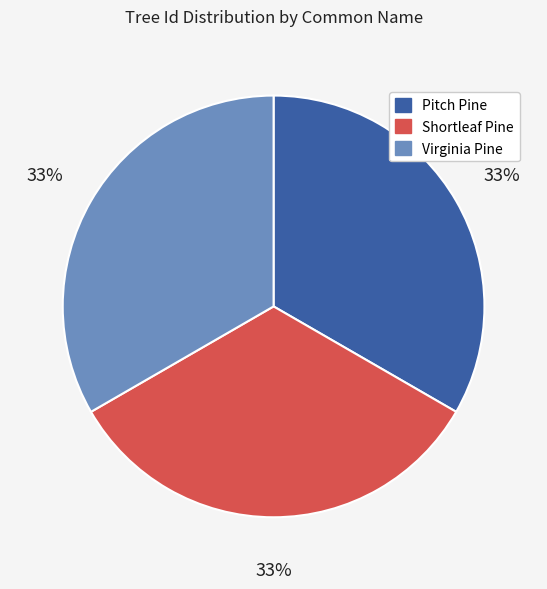

Is there any slice that represents more than half of the pie?

No